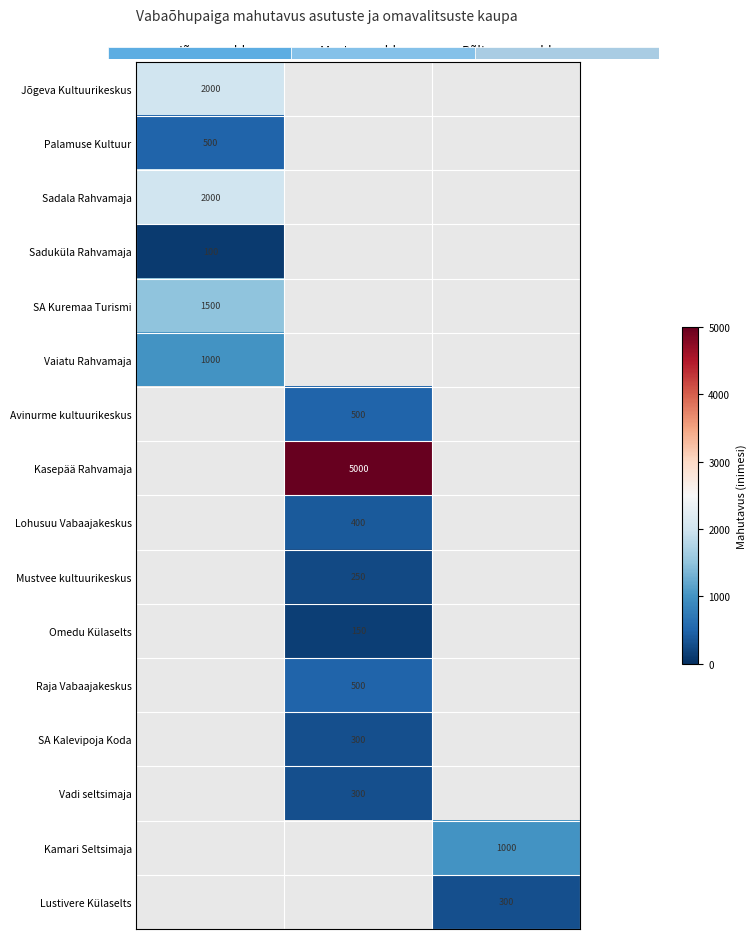

The Palamuse Kultuur series shows 726 at Jõgeva vald. True or false?

False